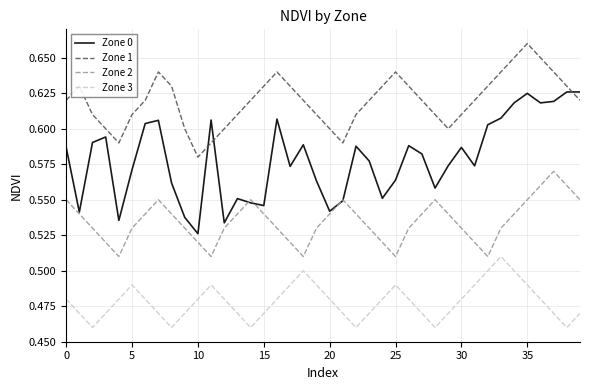

List the series in order of their peak value, lowest first.

Zone 3, Zone 2, Zone 0, Zone 1